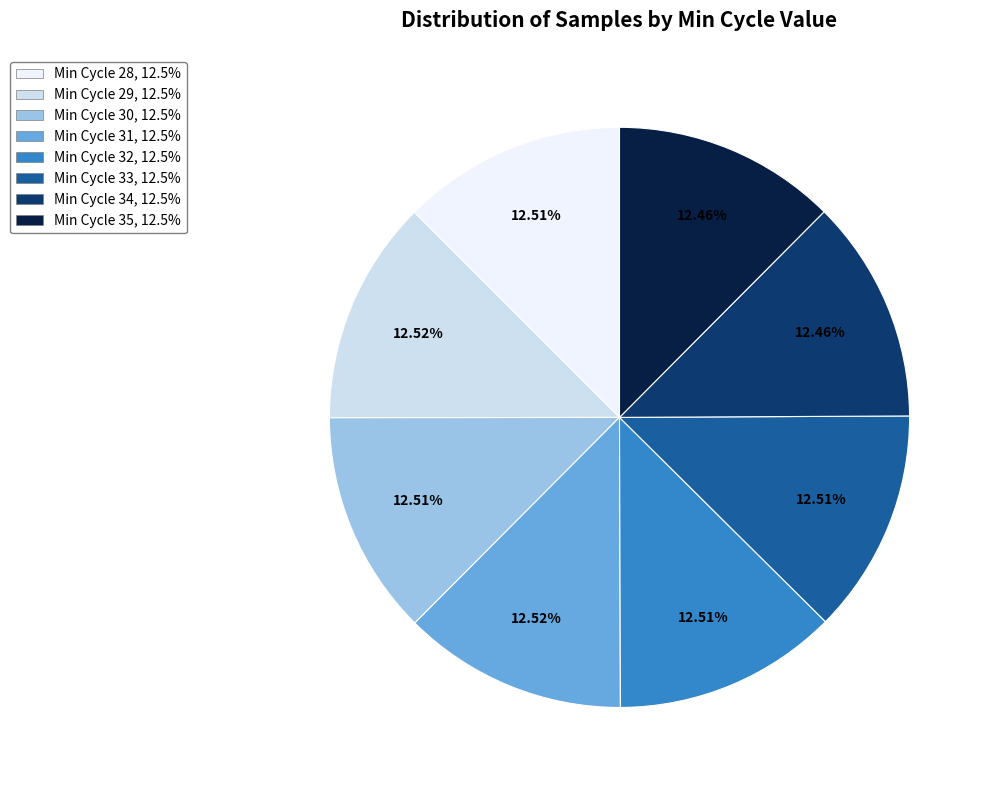

Does any single category account for the majority?

No